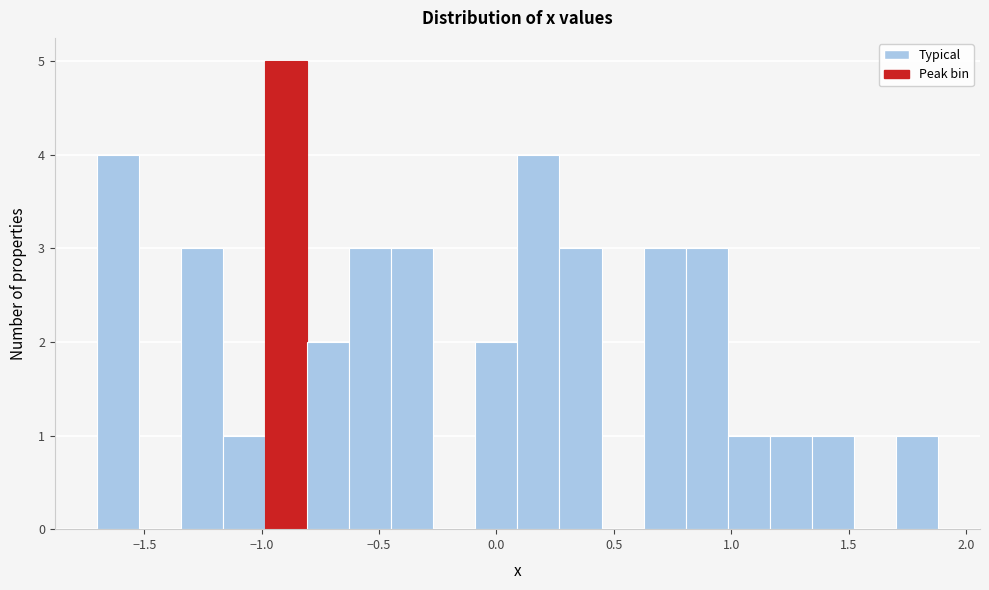

Read against the x-axis, roughly where is the centre of the tallest bar?

-0.90